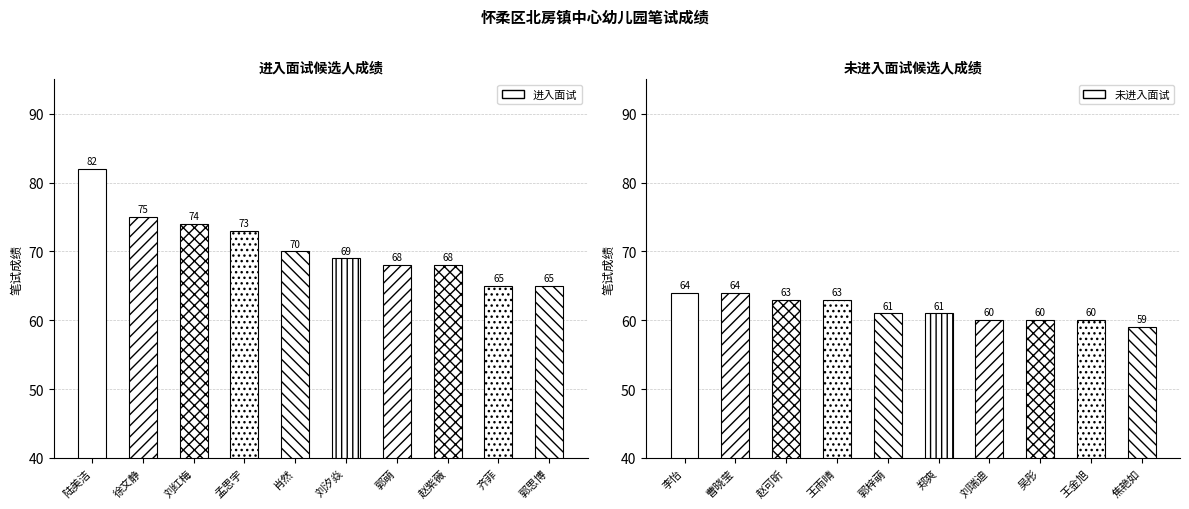

What is the minimum value for 进入面试?

65